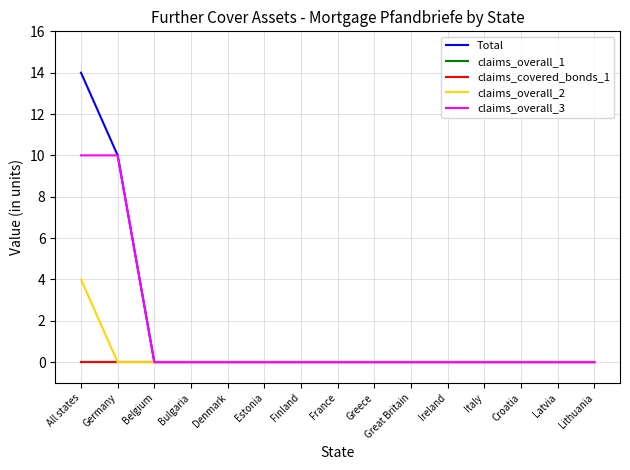

What is the difference between the maximum and second lowest values in the claims_overall_3 series?

10